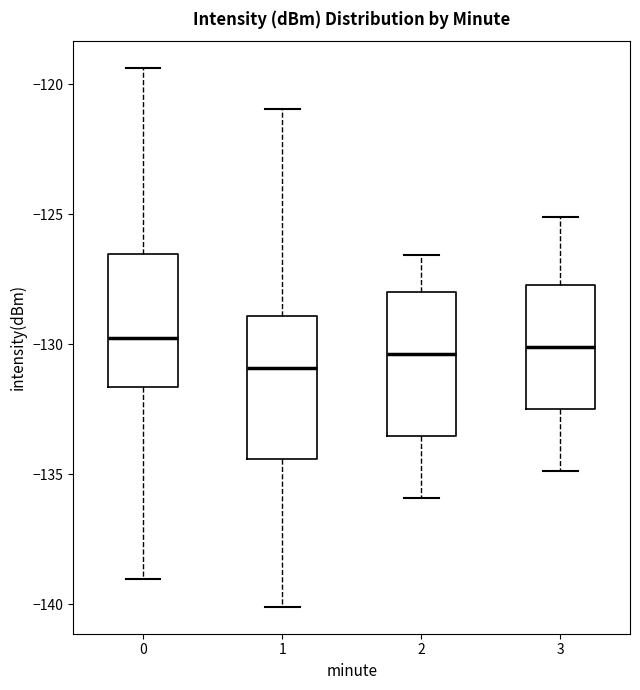

Where is the lower edge of the box at x = 1 on the y-axis? The values are not printed on the chart, so give them approximately, as read against the axis.

-134.5